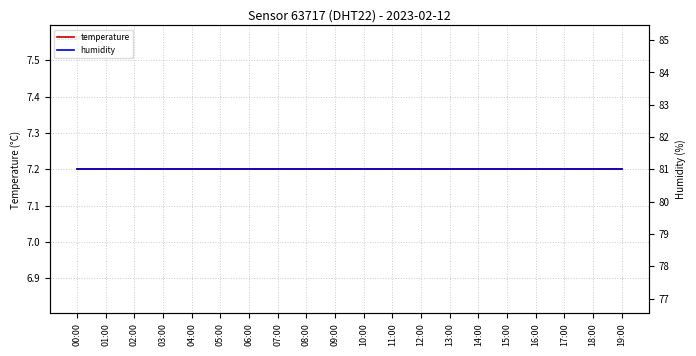

At 04:00, list the series in order from largest to smallest.

humidity, temperature